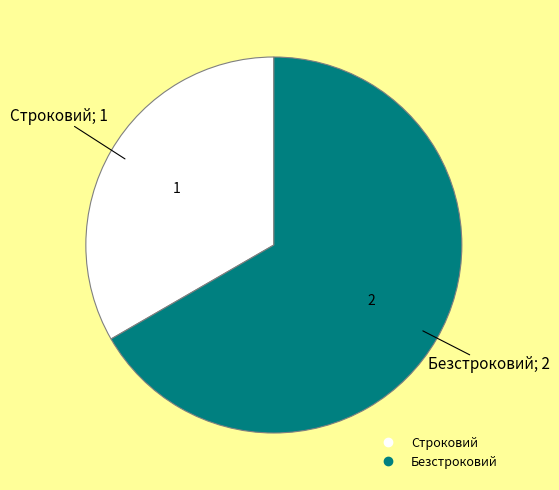

Rank the categories by value from highest to lowest.

Безстроковий, Строковий